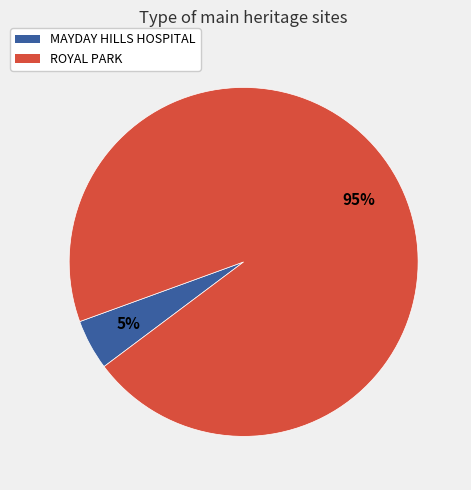

Rank the categories by value from lowest to highest.

MAYDAY HILLS HOSPITAL, ROYAL PARK